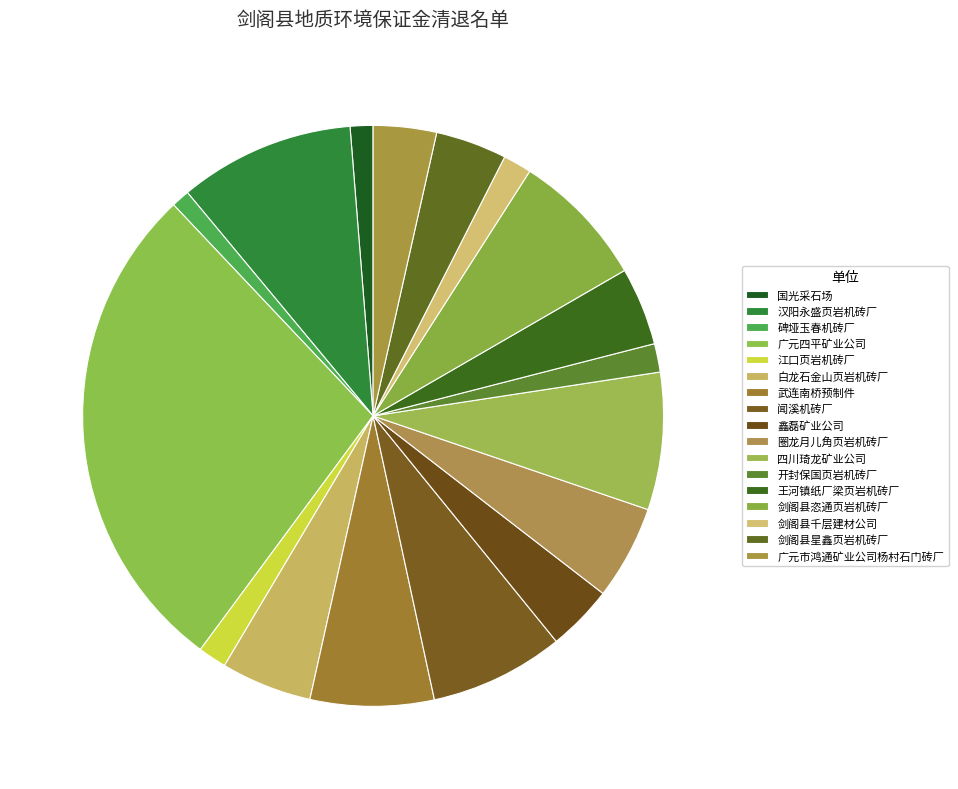

Is the sum of 剑阁县千层建材公司 and 广元市鸿通矿业公司杨村石门砖厂 greater than half?

No